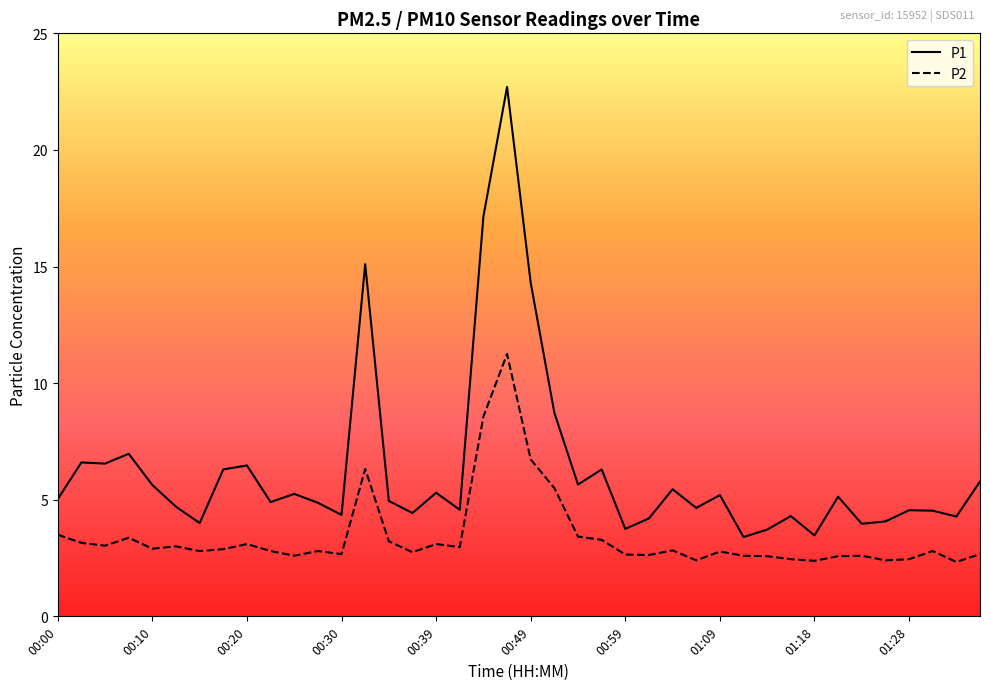

True or false: P1 and P2 cross at least once.

False